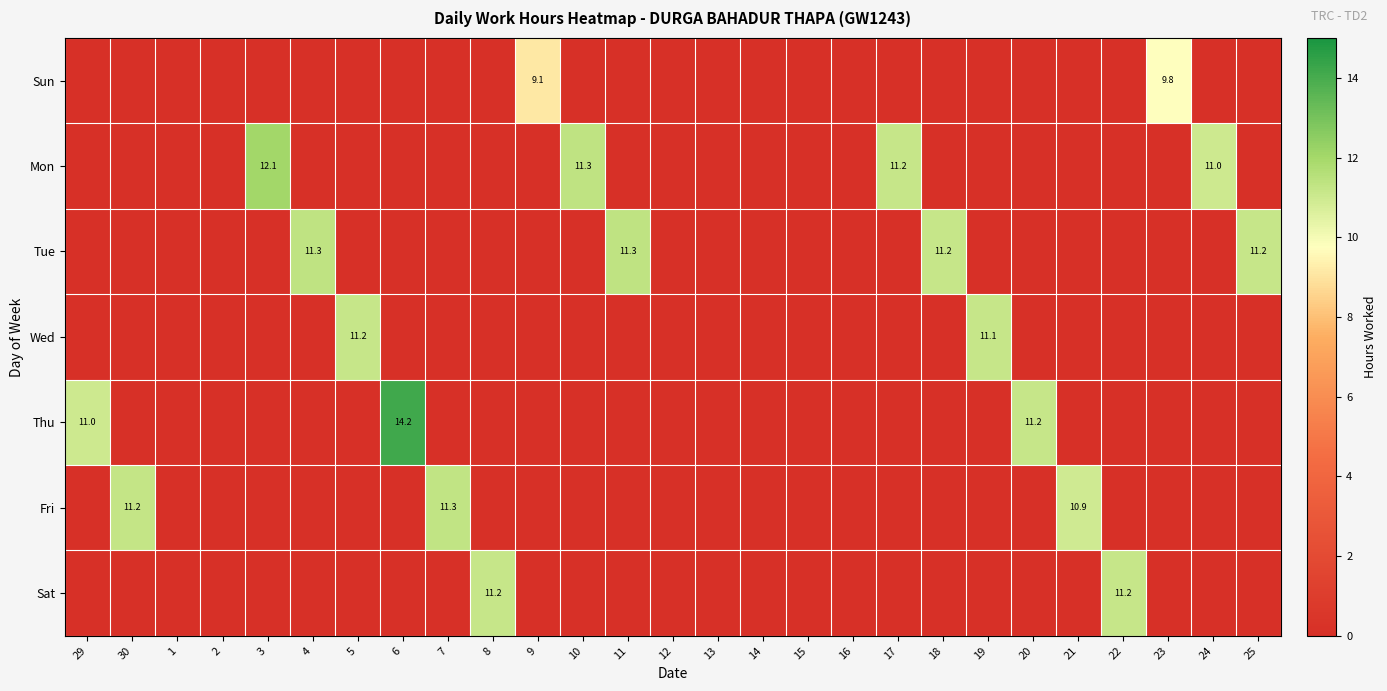

Which series has the widest spread of values?

Thu